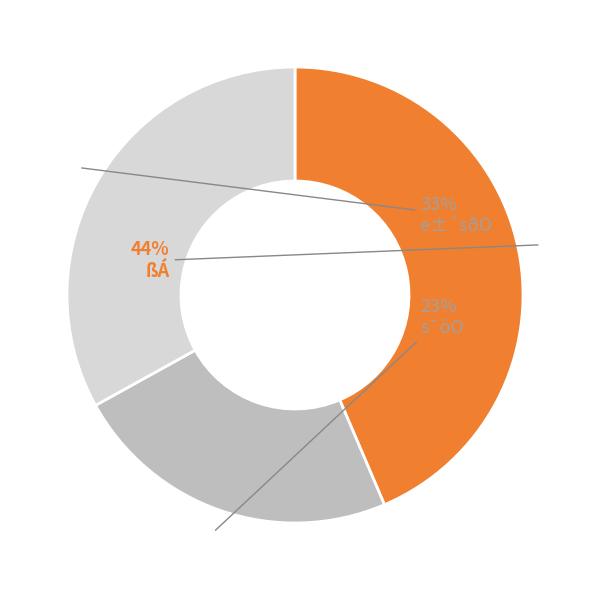

To the nearest percent, what is the average slice percentage?

33%